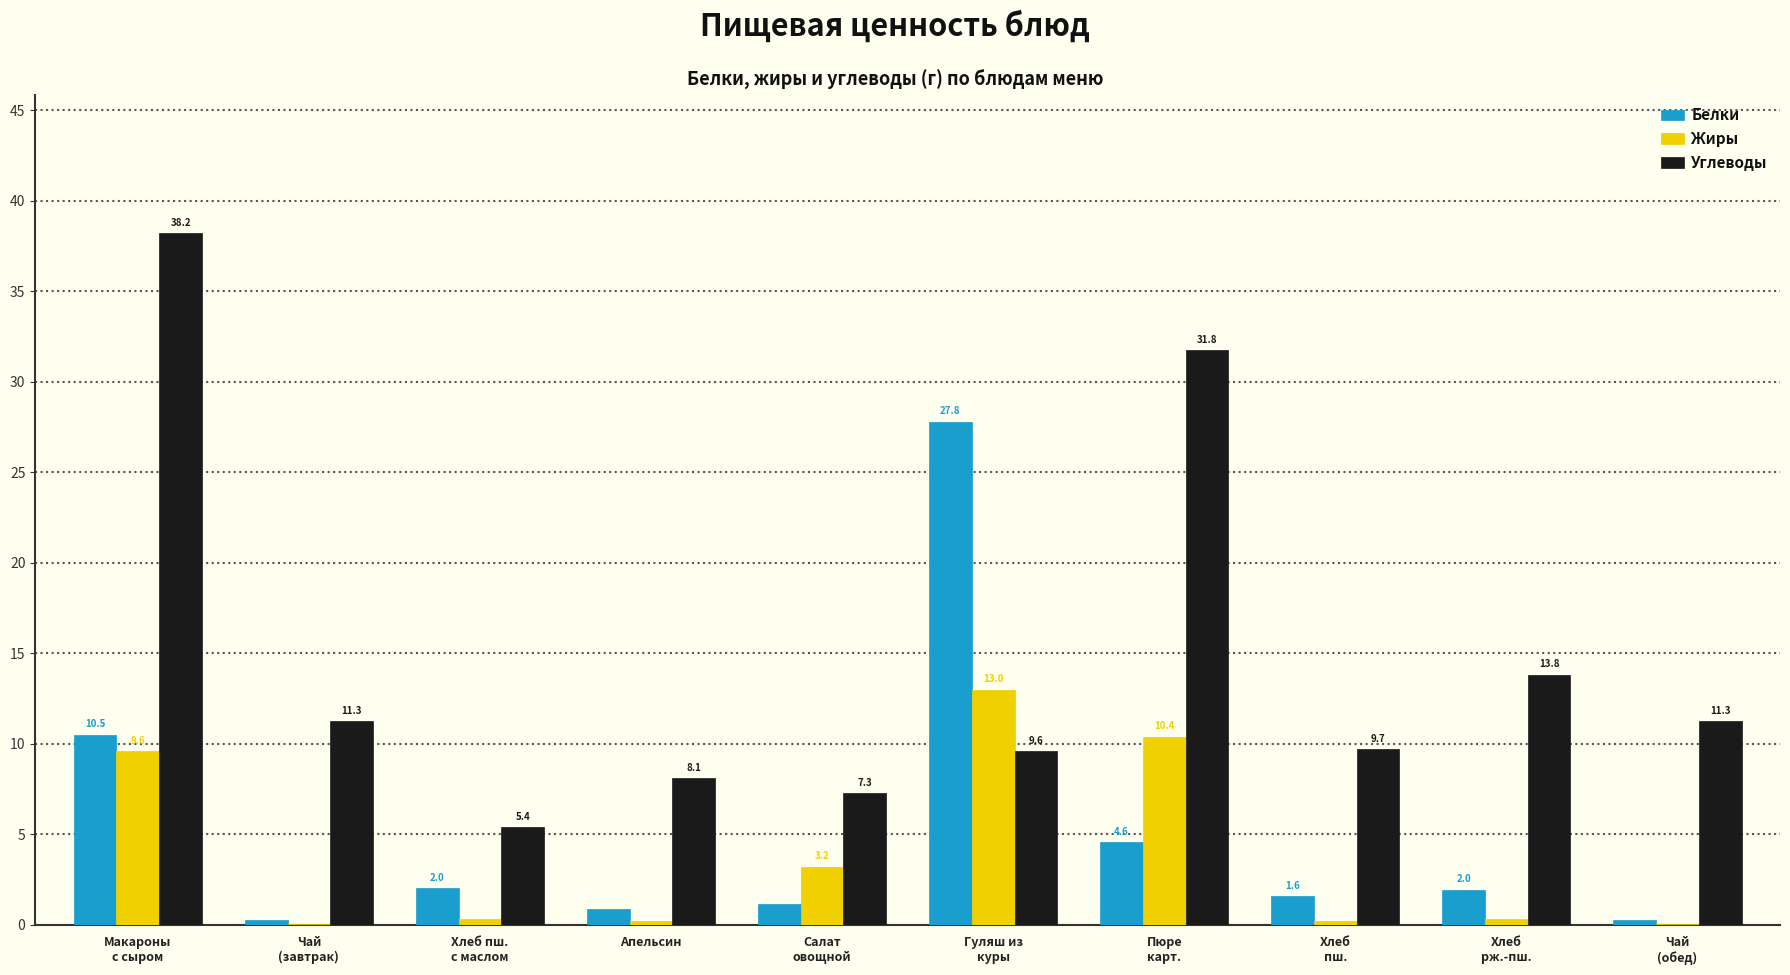

What is the approximate value of Углеводы at Апельсин?

8.1